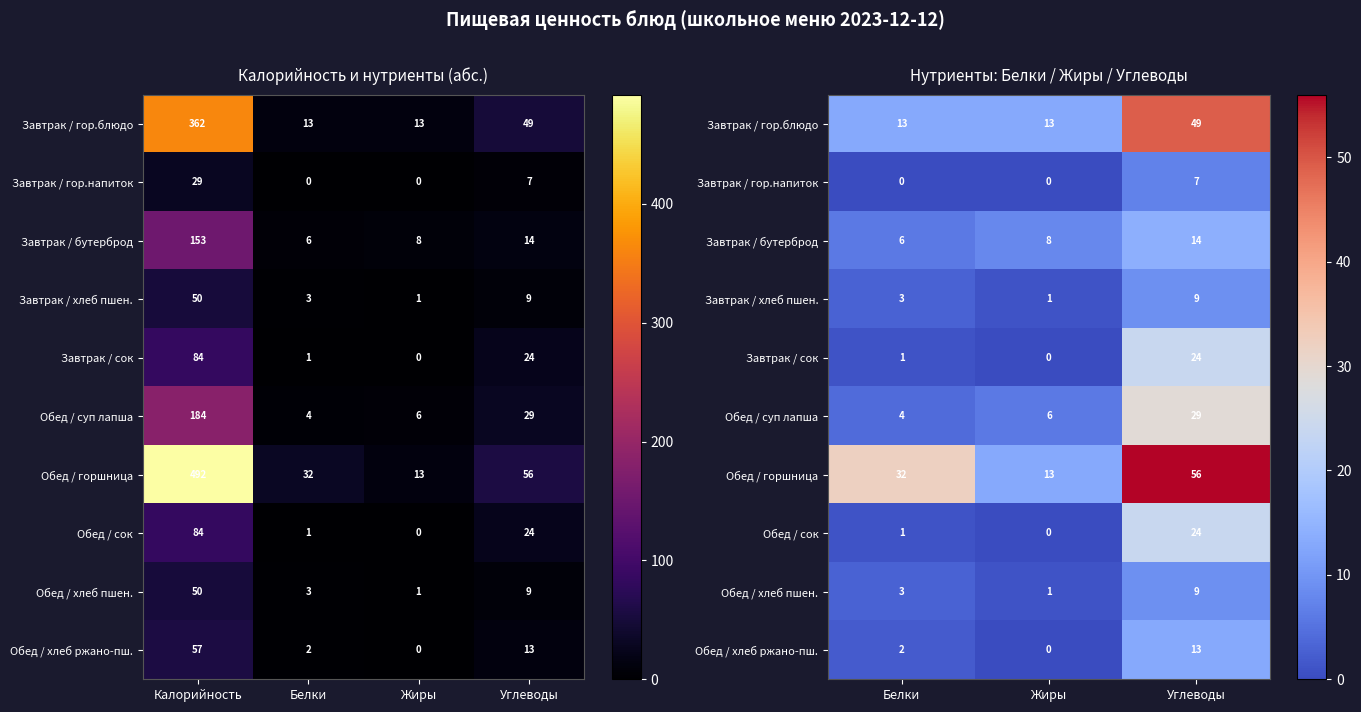

How many data points in Обед / хлеб пшен. are above 3?

1